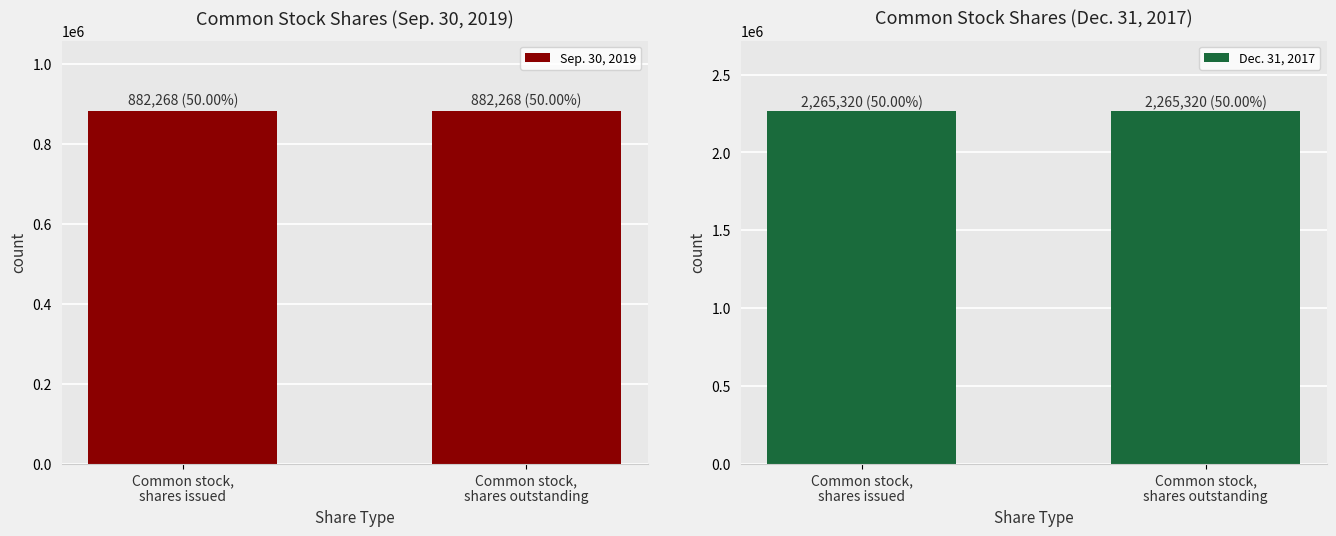

How many bars are there in total?

4